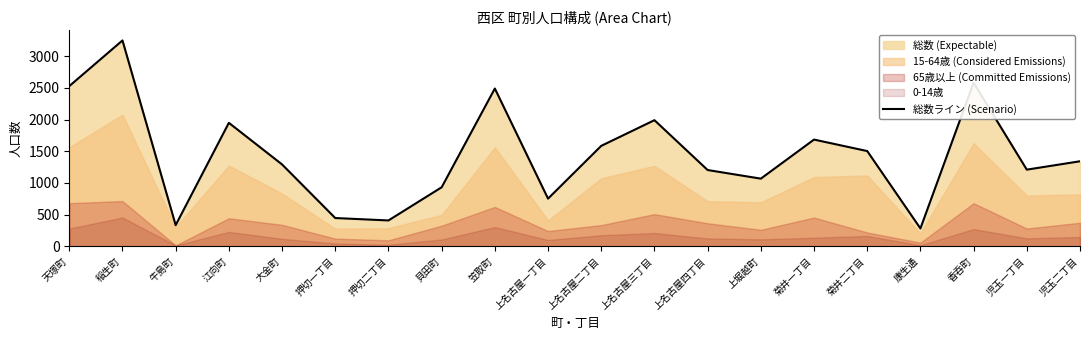

Rank the categories by value from highest to lowest.

稲生町, 香呑町, 天塚町, 笠取町, 上名古屋三丁目, 江向町, 菊井一丁目, 上名古屋二丁目, 菊井二丁目, 児玉二丁目, 大金町, 児玉一丁目, 上名古屋四丁目, 上堀越町, 貝田町, 上名古屋一丁目, 押切一丁目, 押切二丁目, 牛島町, 康生通